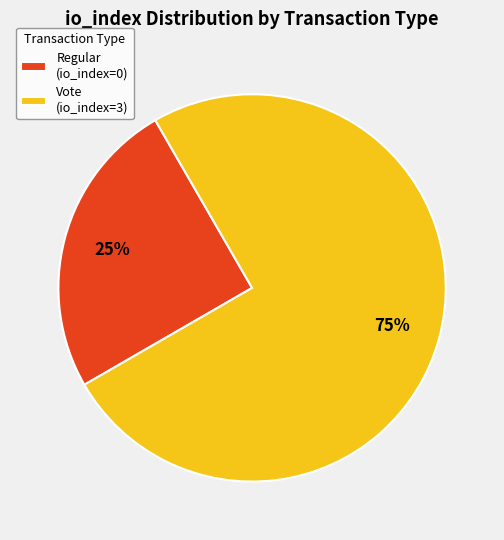

Is the sum of Vote (io_index=3) and Regular (io_index=0) greater than half?

Yes